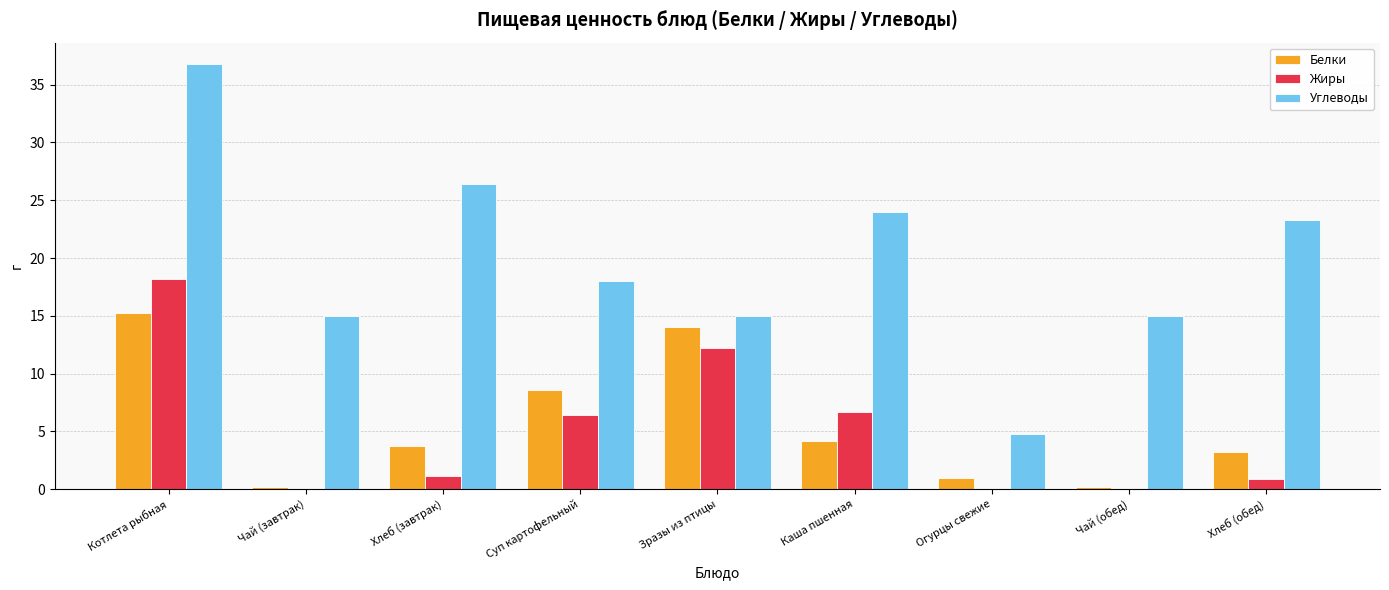

What is the sum of the Белки values at Зразы из птицы and Котлета рыбная?

29.2